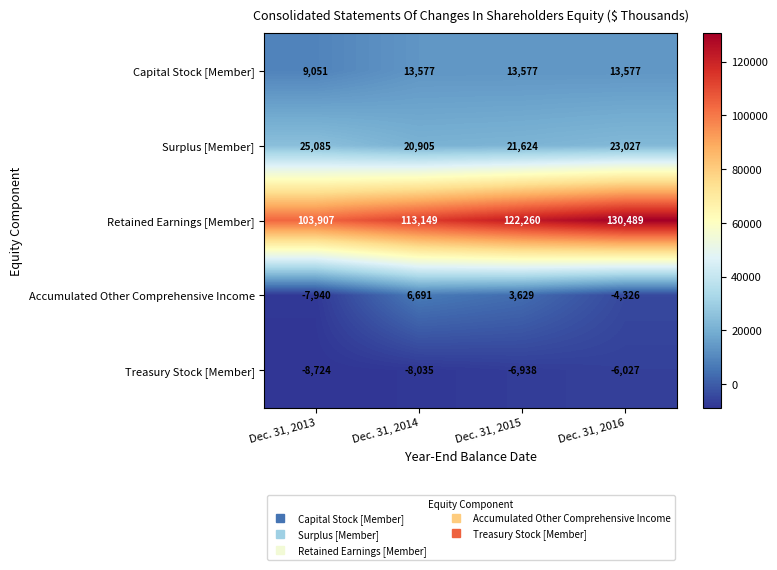

At Dec. 31, 2013, list the series in order from largest to smallest.

Retained Earnings [Member], Surplus [Member], Capital Stock [Member], Accumulated Other Comprehensive Income, Treasury Stock [Member]